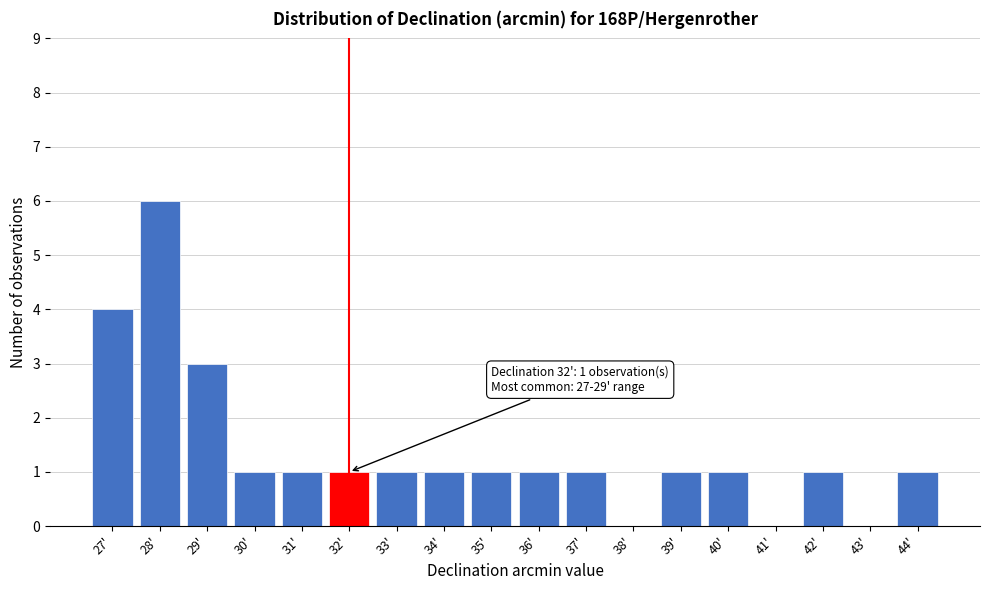

Reading left to right, what are all the values shown in this chart?

27'=4	28'=6	29'=3	30'=1	31'=1	32'=1	33'=1	34'=1	35'=1	36'=1	37'=1	38'=0	39'=1	40'=1	41'=0	42'=1	43'=0	44'=1